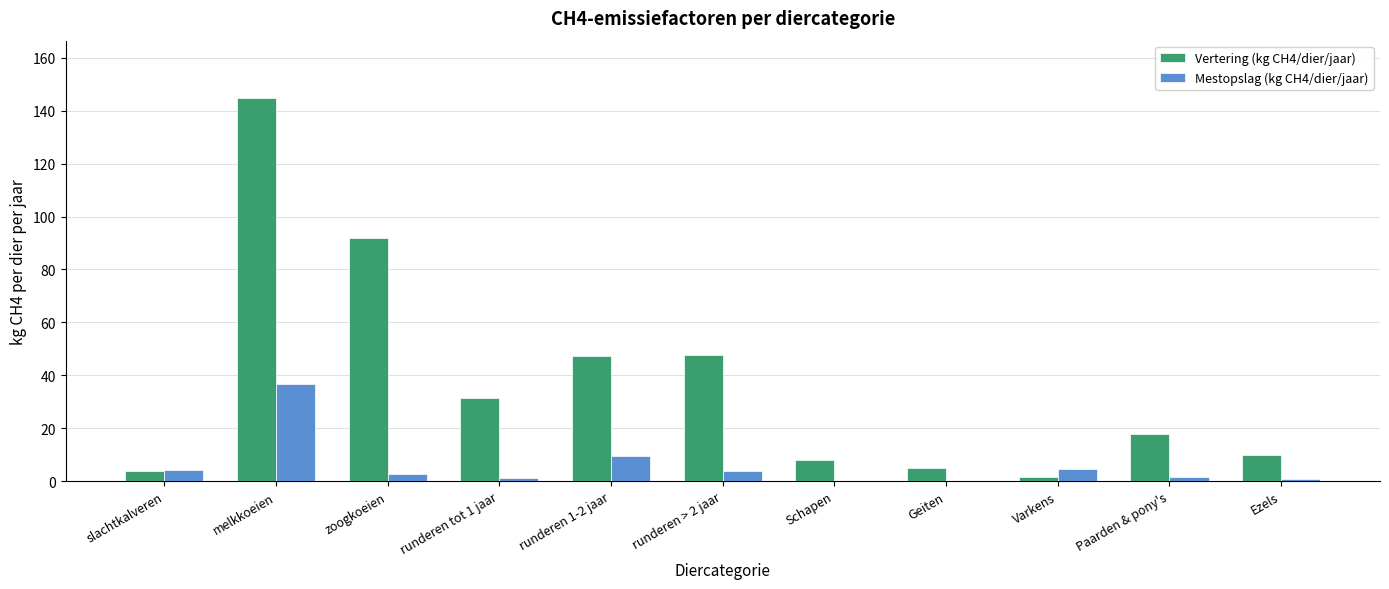

Between slachtkalveren and melkkoeien, which series saw the biggest shift?

Vertering (kg CH4/dier/jaar)